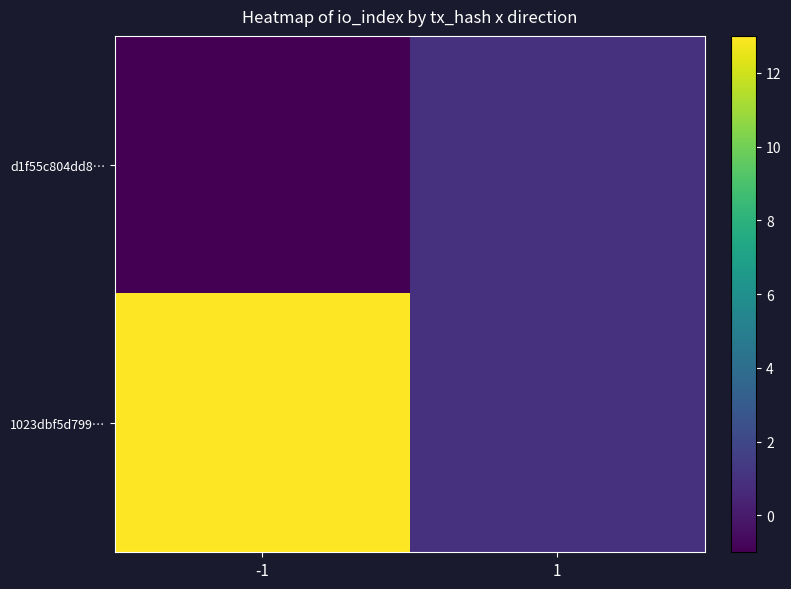

Reading left to right, what are all the values shown in this chart?

d1f55c804dd8…: -1=-1	1=1
1023dbf5d799…: -1=13	1=1